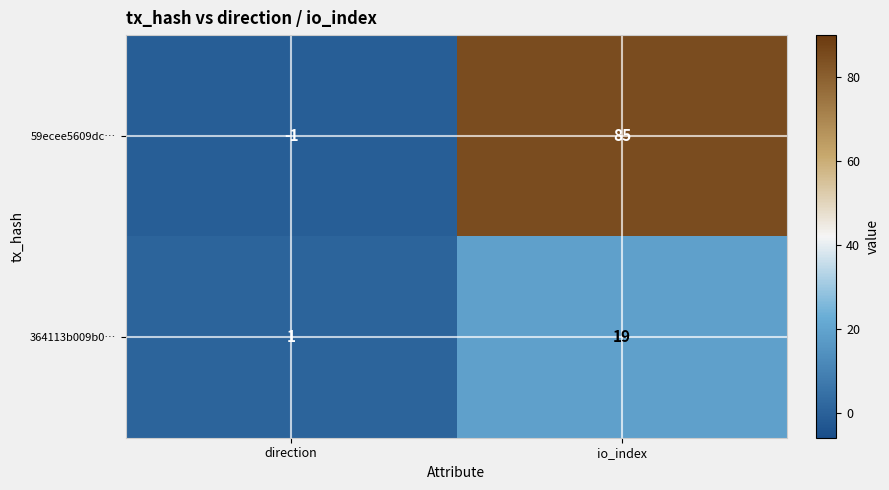

Reading left to right, extract all data points from this chart.

59ecee5609dc…: direction=-1	io_index=85
364113b009b0…: direction=1	io_index=19